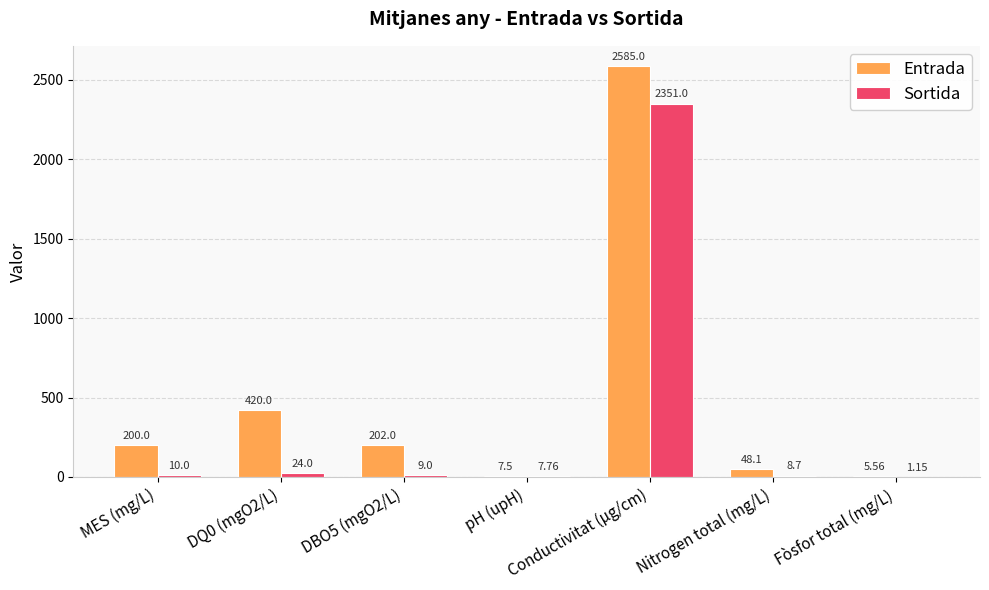

What is the sum of all Sortida values?

2411.6